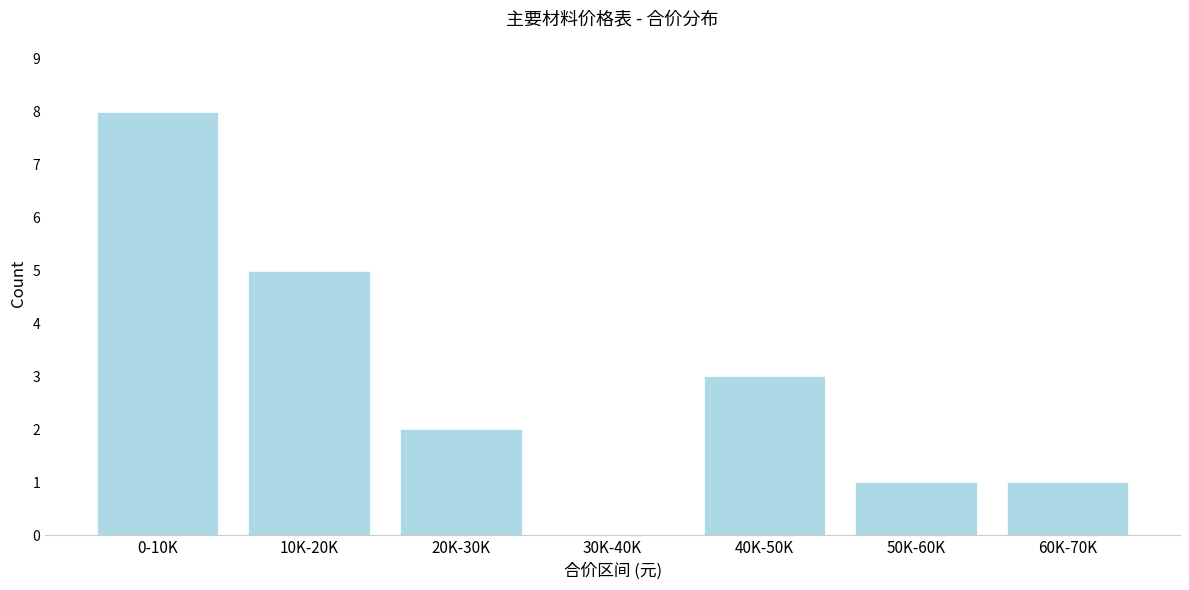

Reading left to right, list all the values displayed in this chart.

0-10K=8	10K-20K=5	20K-30K=2	30K-40K=0	40K-50K=3	50K-60K=1	60K-70K=1